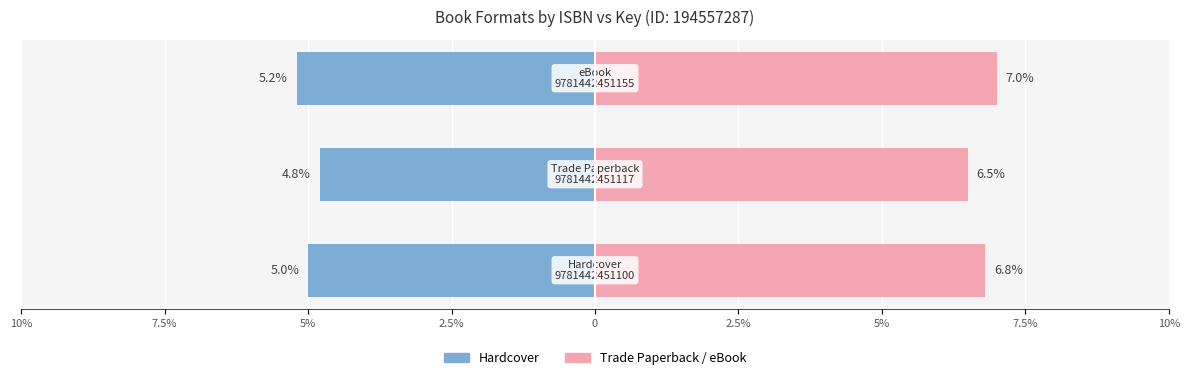

What is the highest value of the Trade Paperback / eBook series?

7.0